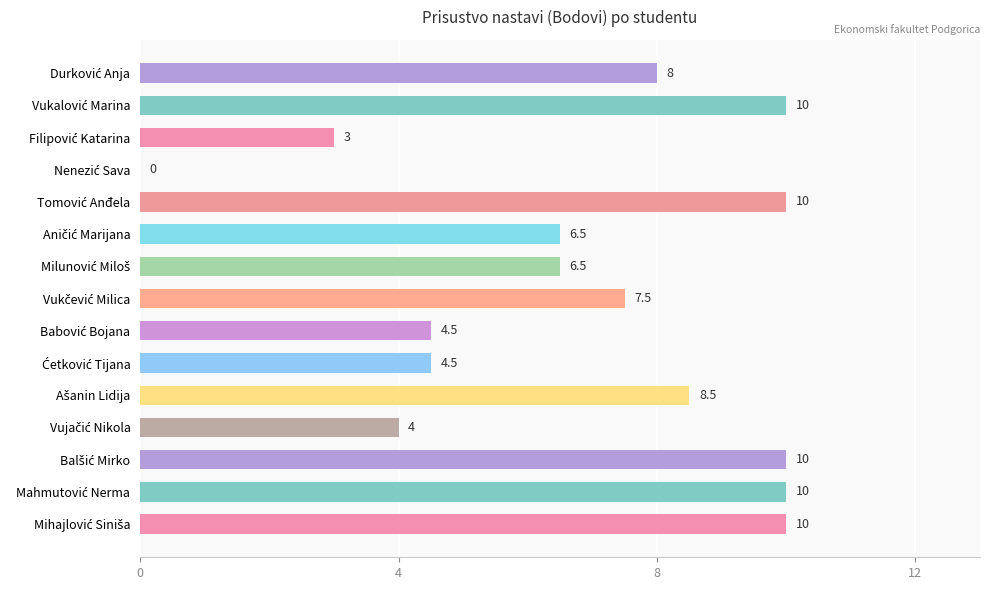

What is the greatest value displayed?

10.0